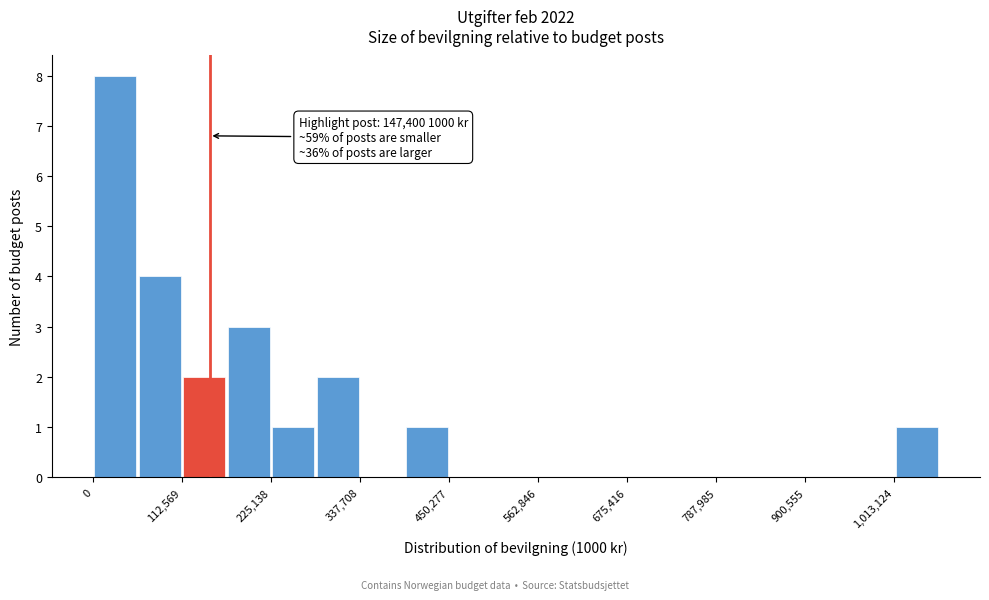

Around what value on the x-axis is the tallest bar? Give the approximate position of its centre, as read against the axis.

20000